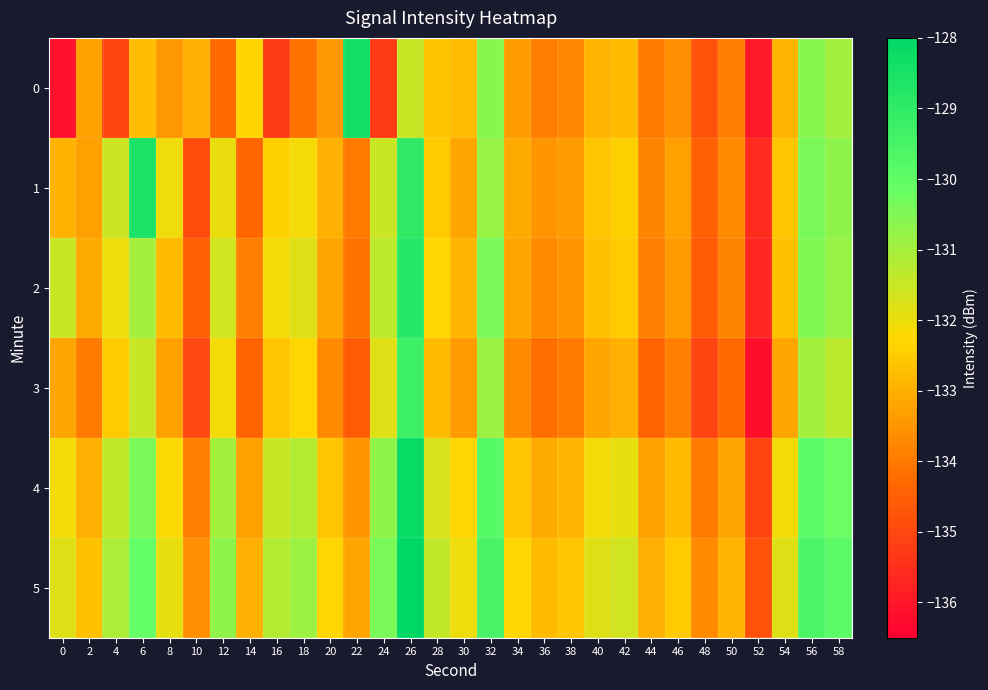

What is the greatest value displayed?

-127.9